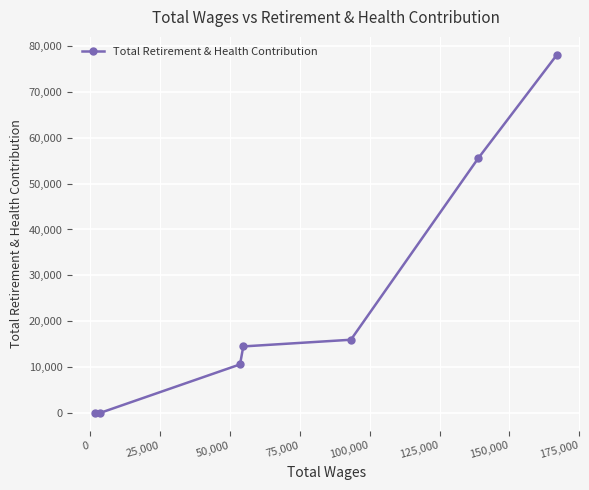

What is the greatest value displayed?

78122